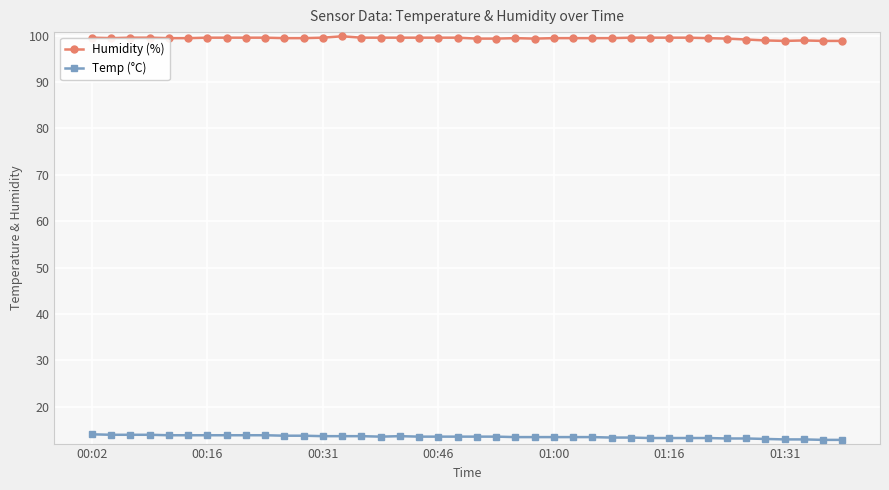

At how many categories does at least one series exceed 86?

40